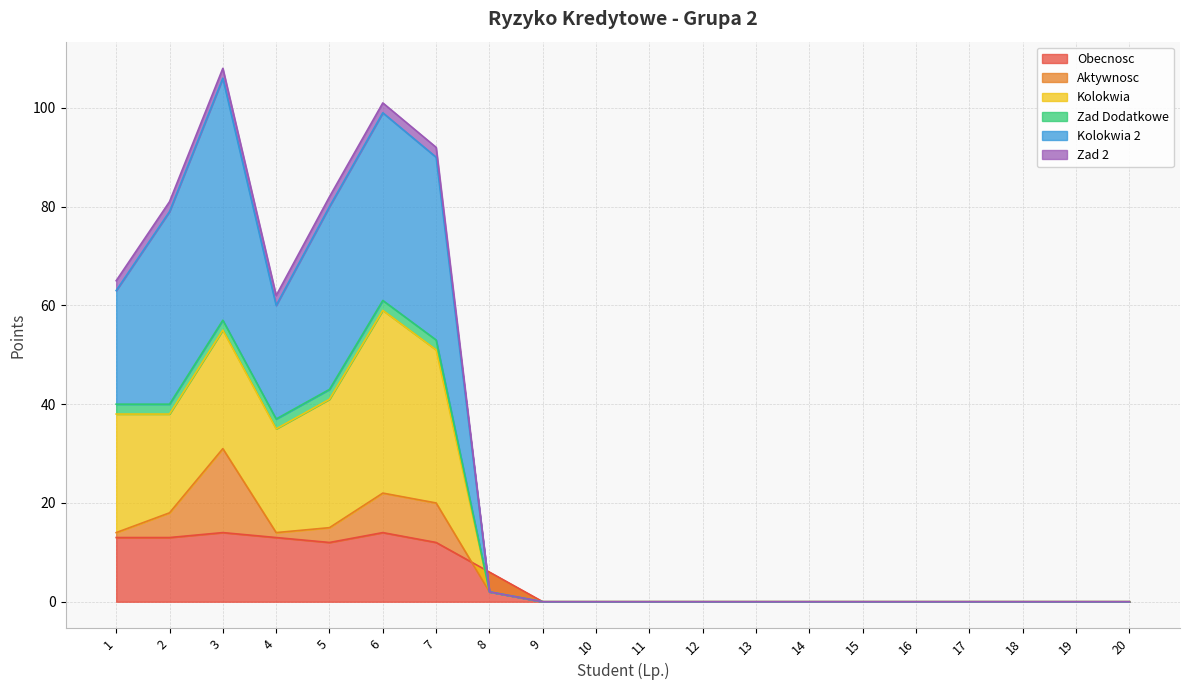

How many data points in Kolokwia are above 0?

8